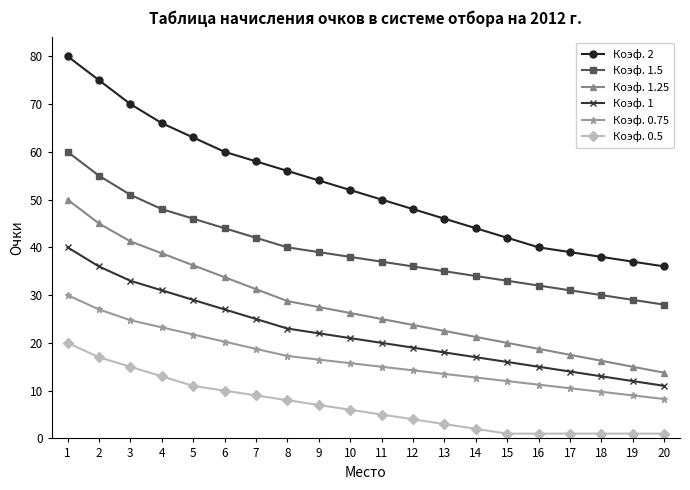

At which category is the sum across all series the highest?

1